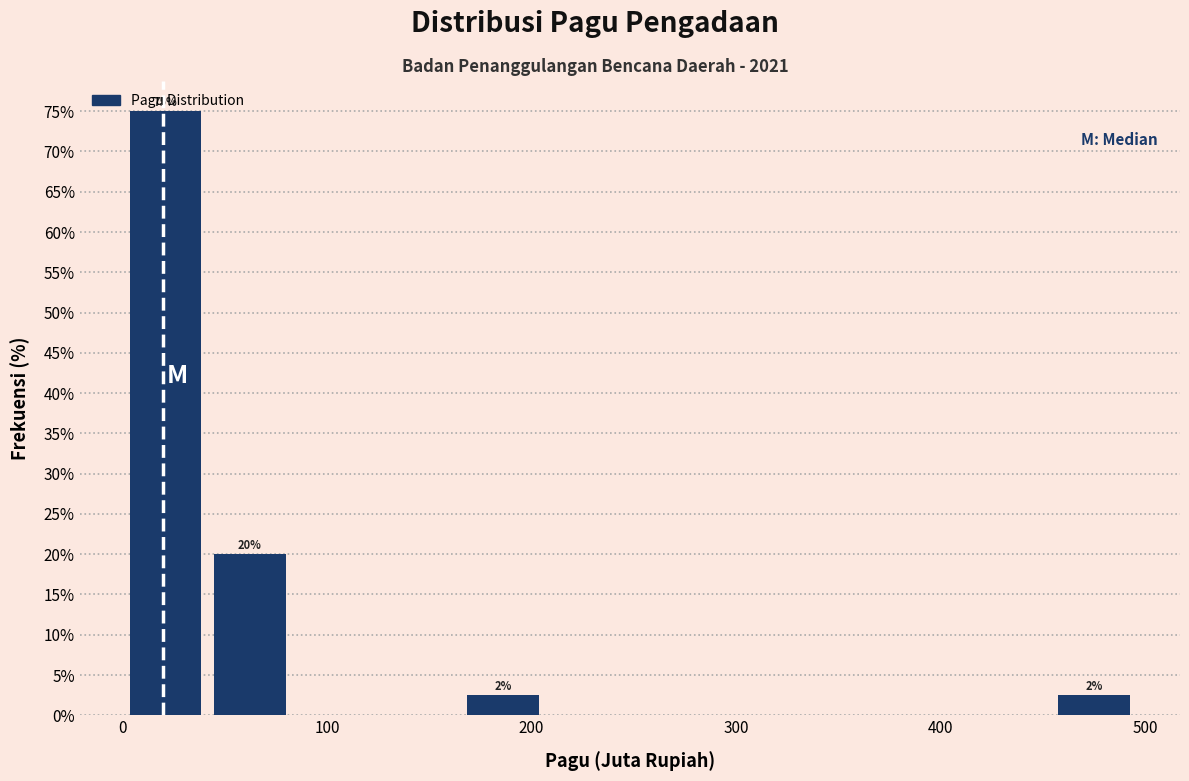

Which range on the x-axis has the tallest bar?

0 to 40